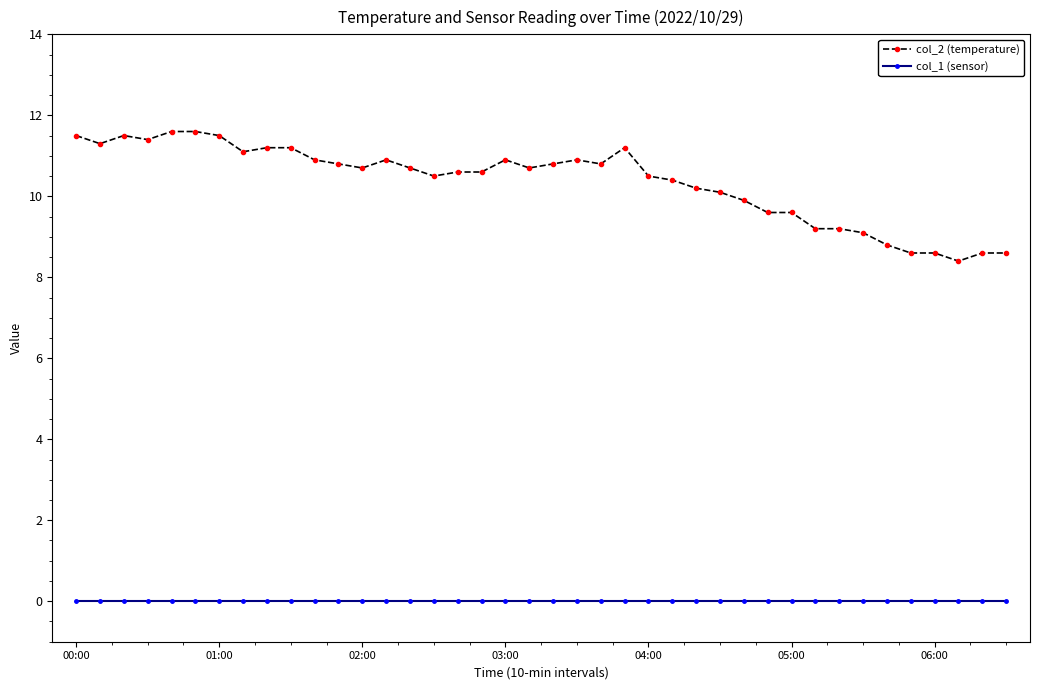

Which series has the largest total across all categories?

col_2 (temperature)